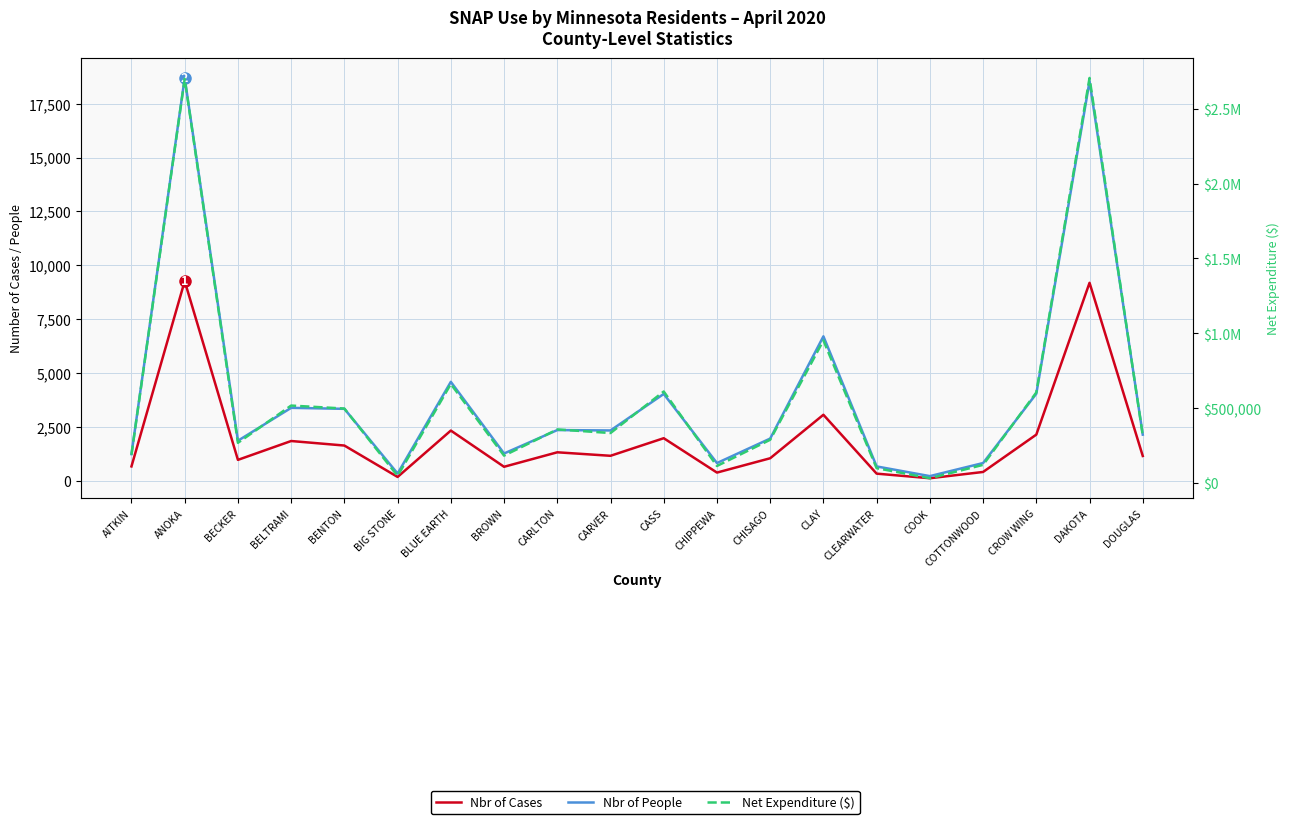

Rank the series by their maximum value, from highest to lowest.

Net Expenditure ($), Nbr of People, Nbr of Cases